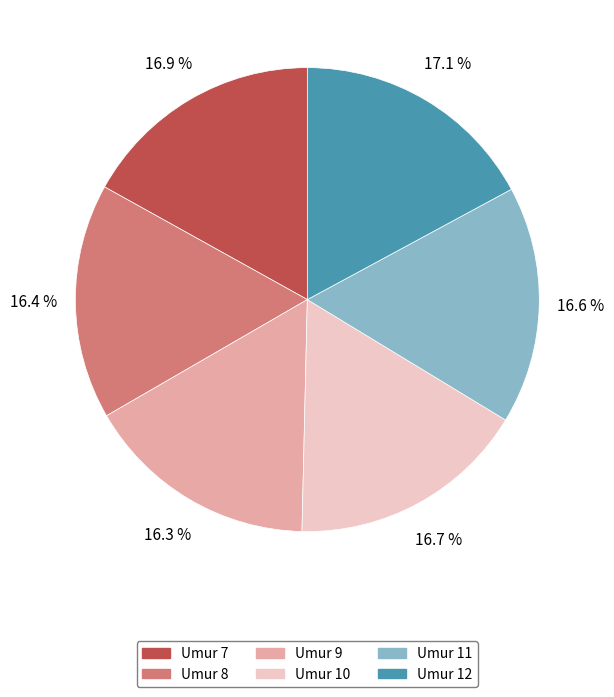

Combined, what portion of the pie is Umur 7 and Umur 8?

33.3%